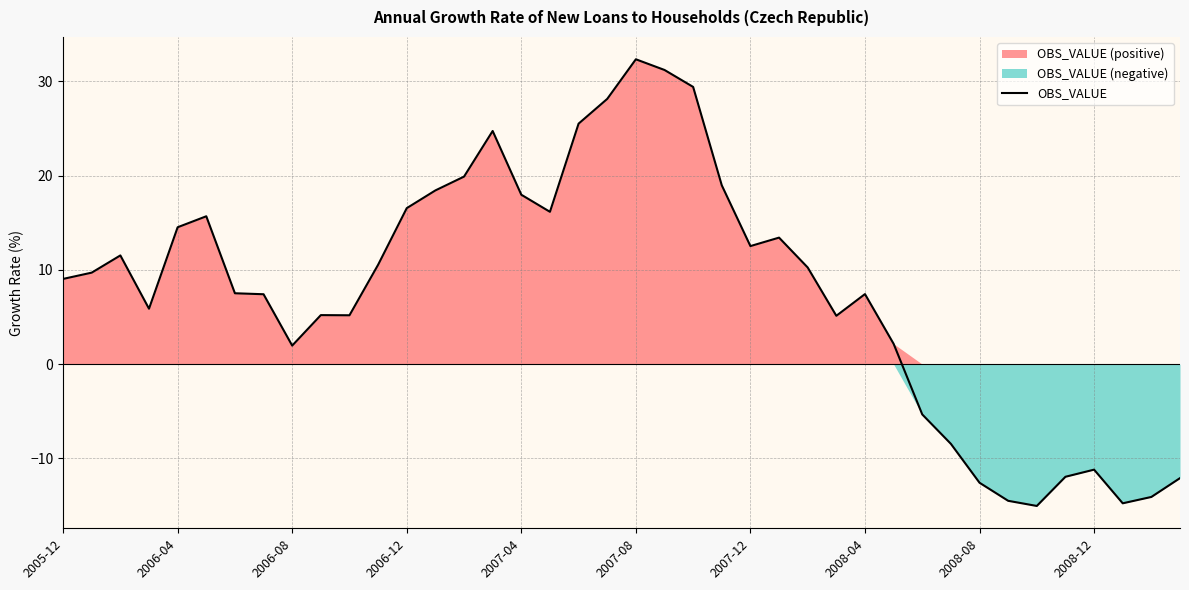

What is the highest value of the OBS_VALUE series?

32.4